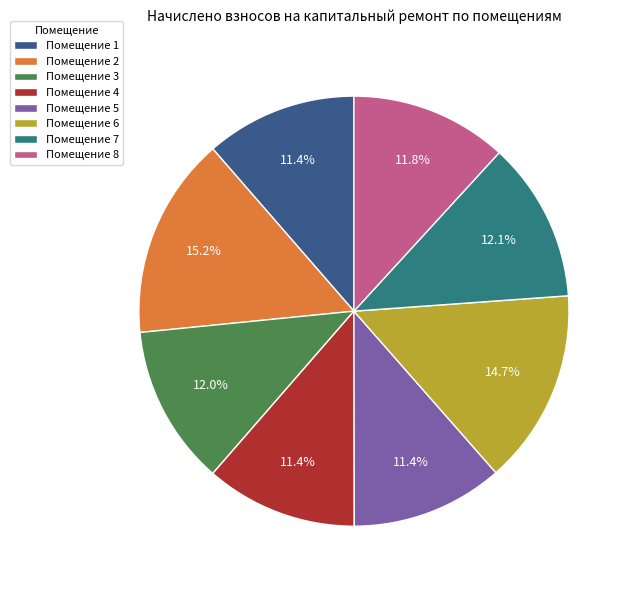

What is the largest slice in the pie chart?

Помещение 2